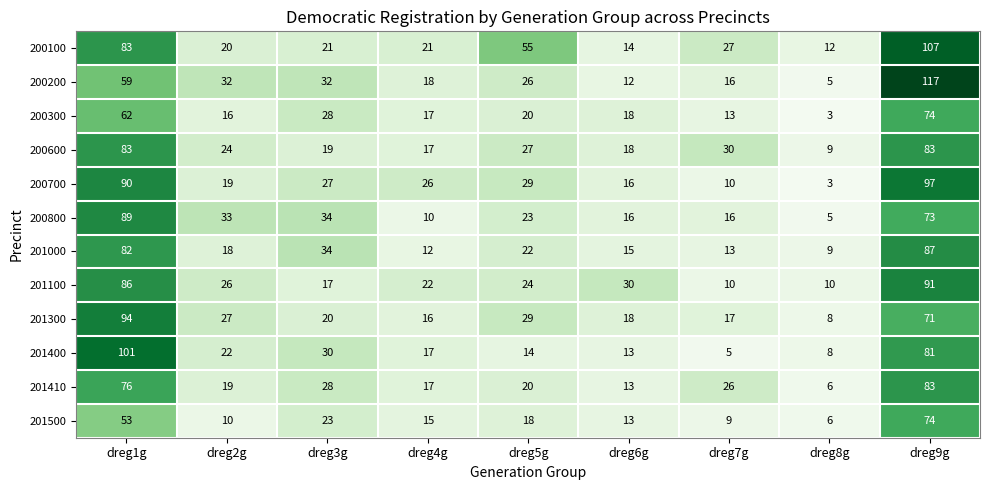

What is the difference between the highest and lowest values at dreg4g?

16